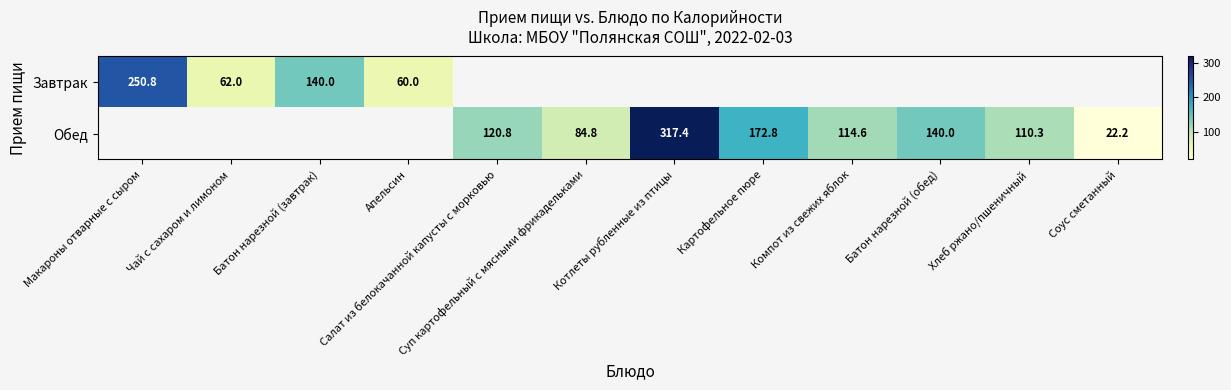

Is the value of Завтрак at Макароны отварные с сыром greater than the value of Обед at Батон нарезной (обед)?

Yes